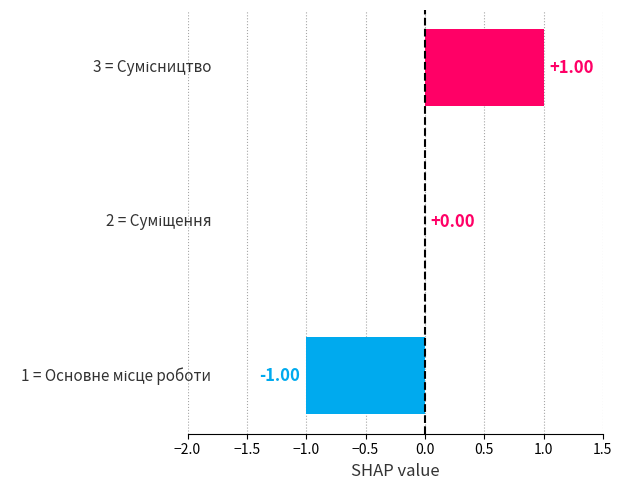

What is the smallest value displayed?

-1